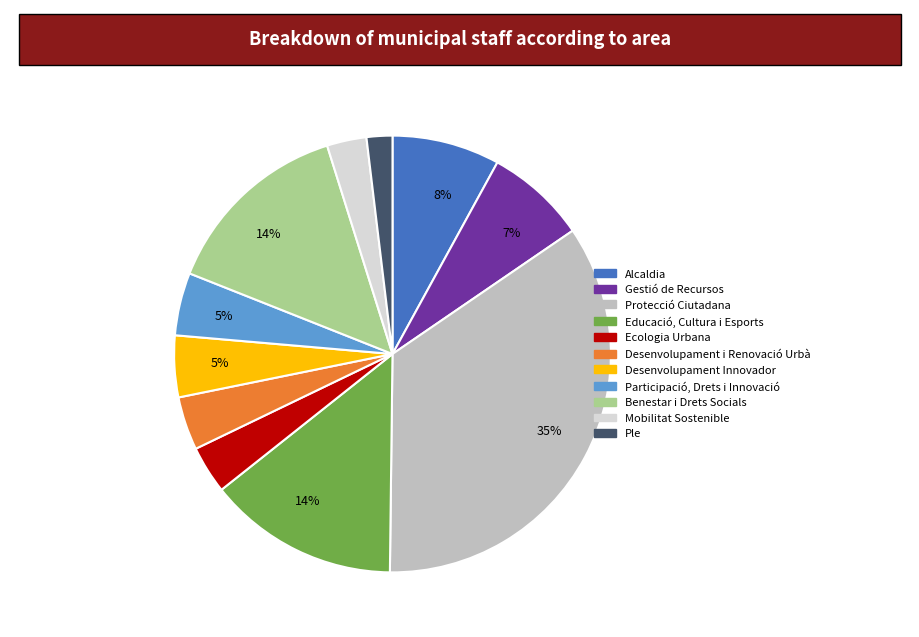

To the nearest percent, what is the difference between the largest and smallest slice percentages?

33%